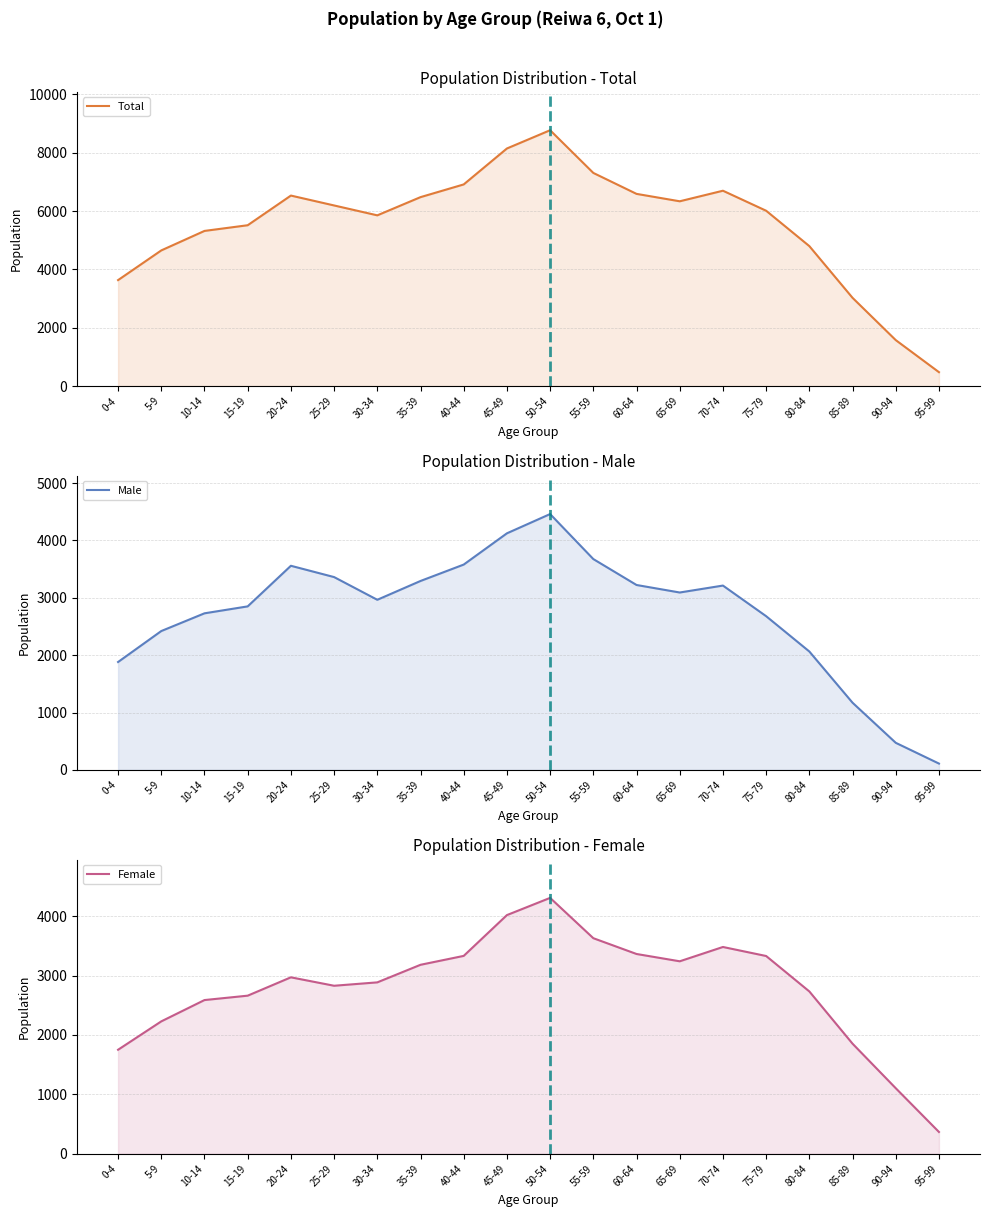

Reading right to left, extract all data points from this chart.

Total: 476	1575	3024	4797	6010	6696	6334	6588	7306	8770	8144	6912	6476	5852	6191	6530	5513	5318	4650	3632
Male: 110	472	1171	2064	2680	3214	3093	3224	3676	4461	4125	3580	3294	2966	3362	3559	2851	2730	2421	1881
Female: 366	1103	1853	2733	3330	3482	3241	3364	3630	4309	4019	3332	3182	2886	2829	2971	2662	2588	2229	1751